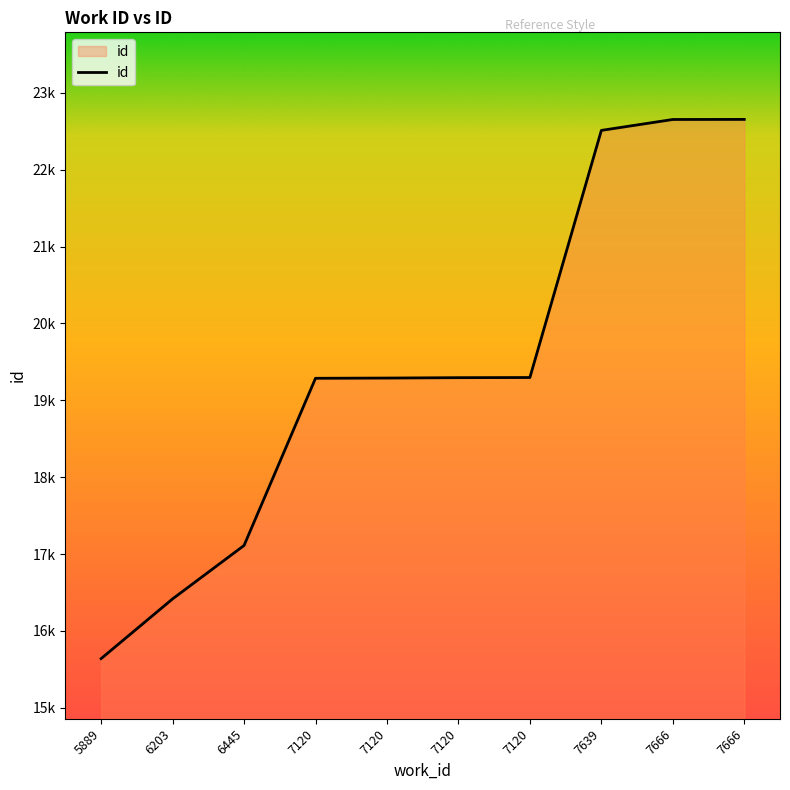

What is the change in value from 7120 to 7666?

+3357